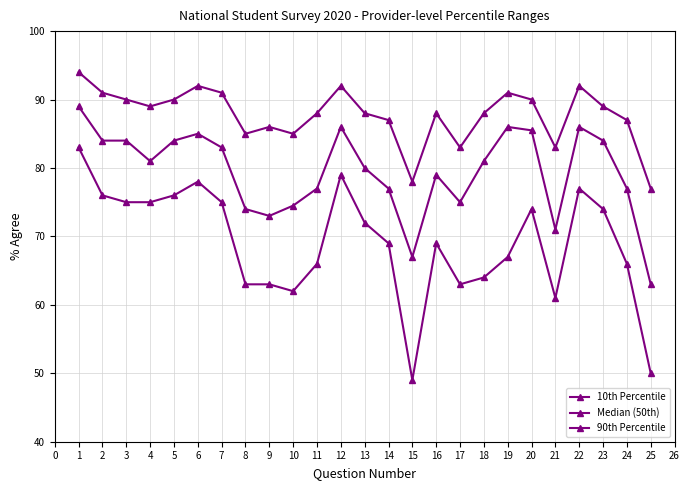

How many data points does each series have?

25